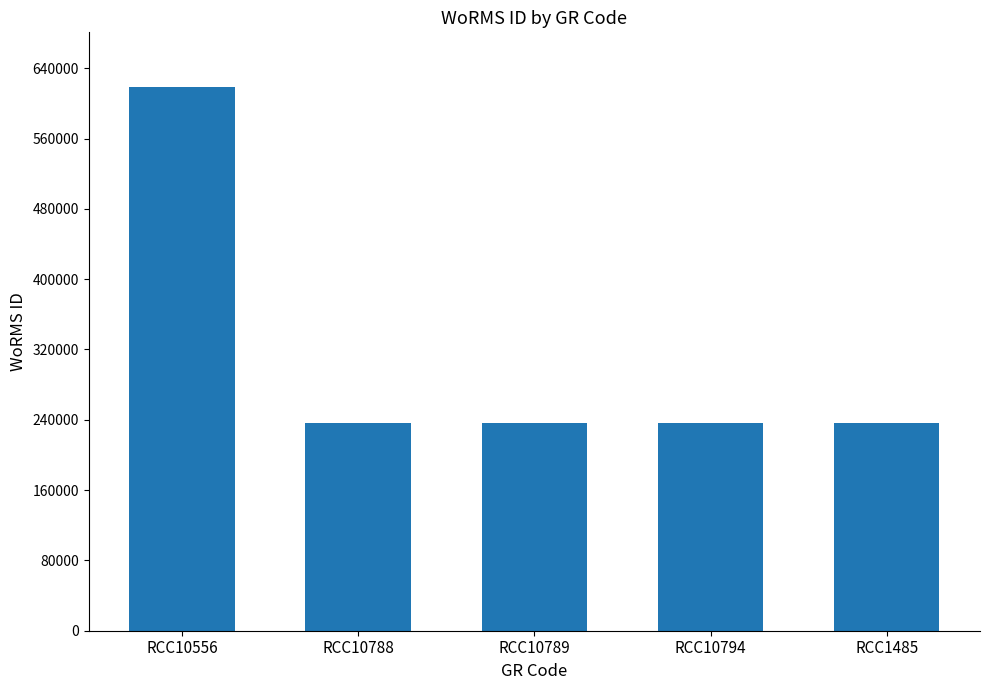

Approximately how many times larger is the value at RCC10556 compared to RCC1485?

2.6